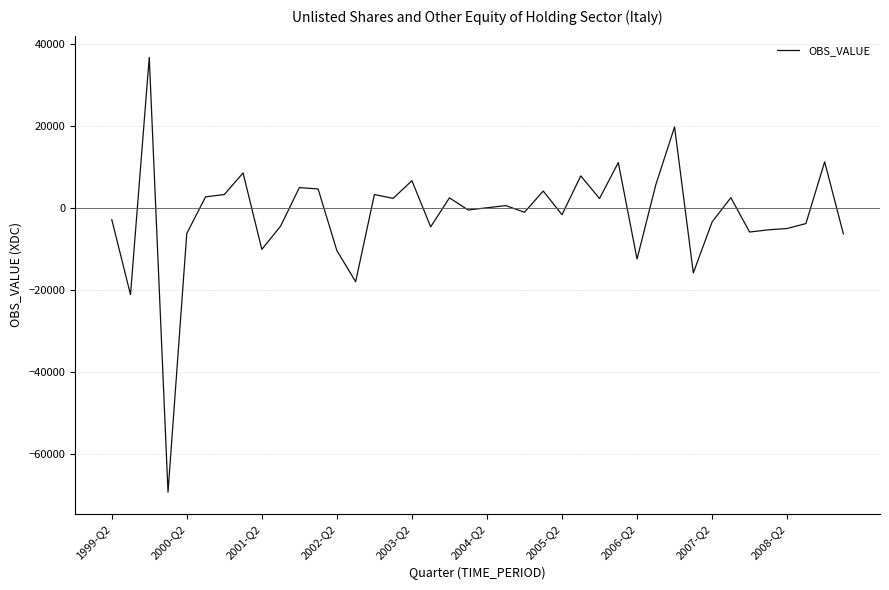

What is the minimum value shown in the chart?

-69420